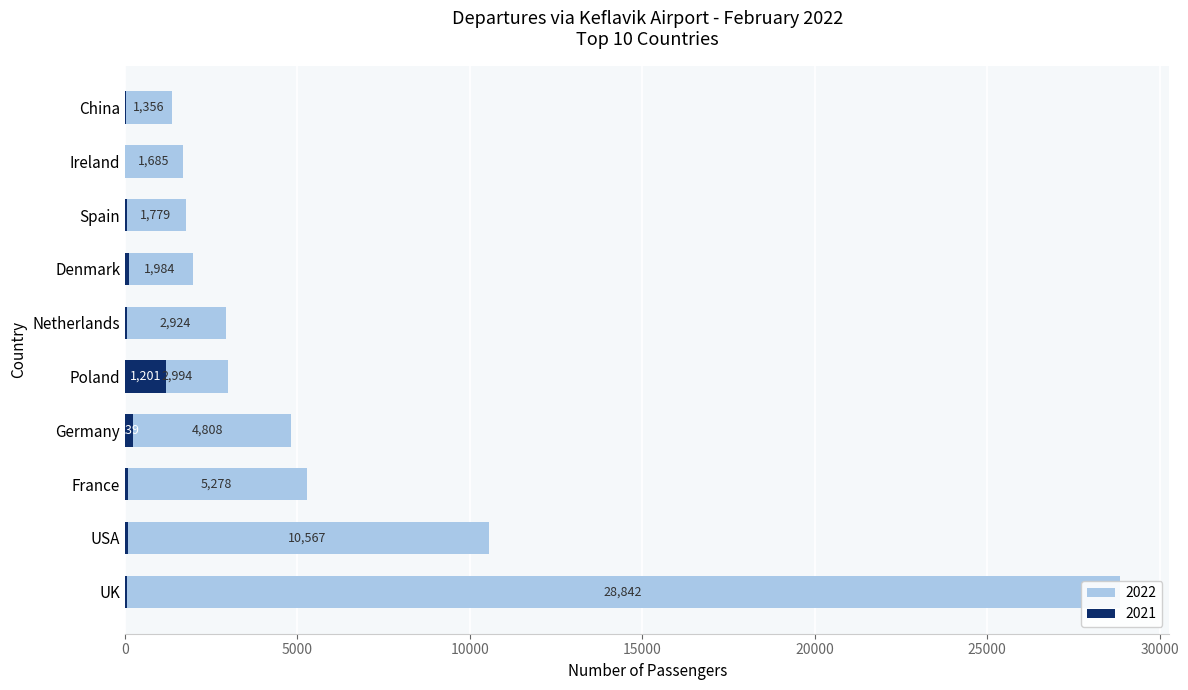

True or false: 2022 has a value of 2994 at Poland.

True